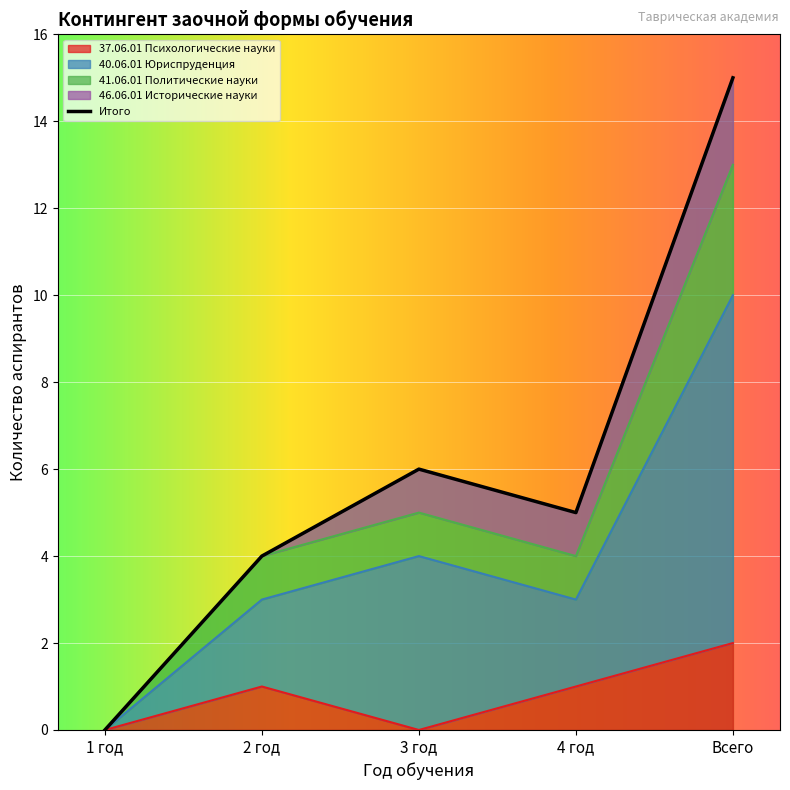

Is it true that 37.06.01 Психологические науки equals 2 at Всего?

True